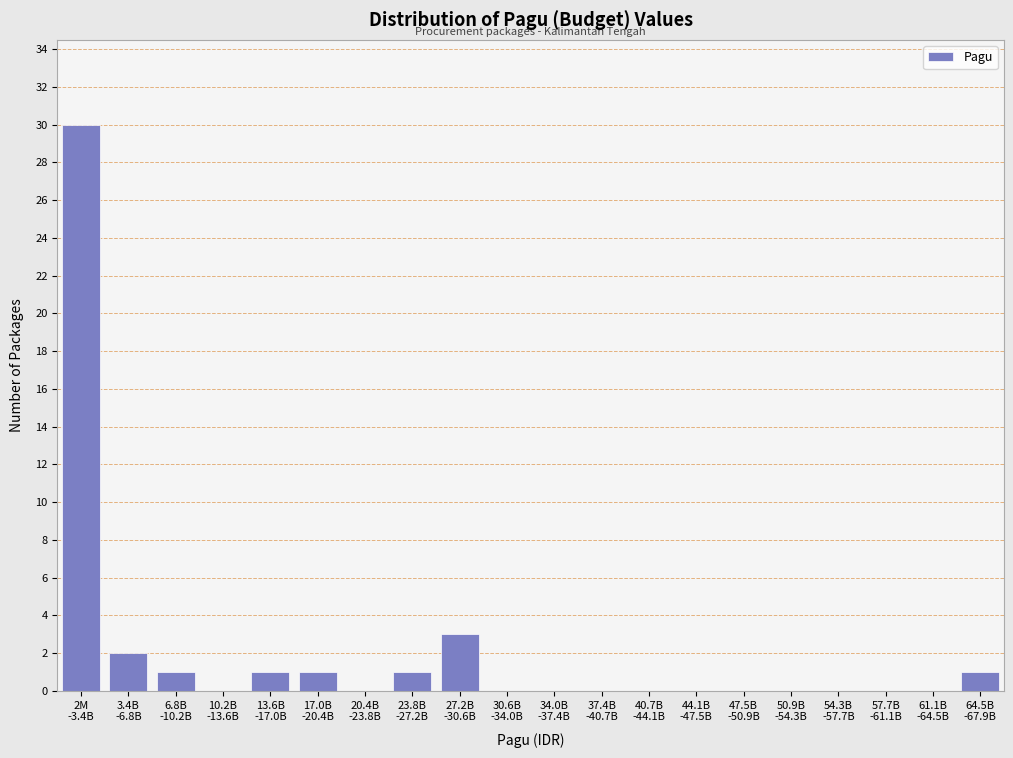

What is the greatest value displayed?

30